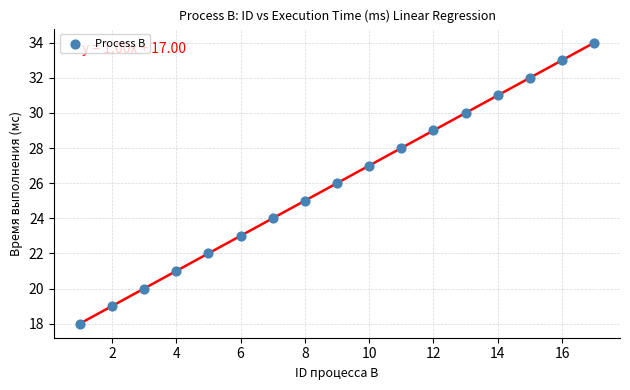

What is the range of X values (max minus min)?

16